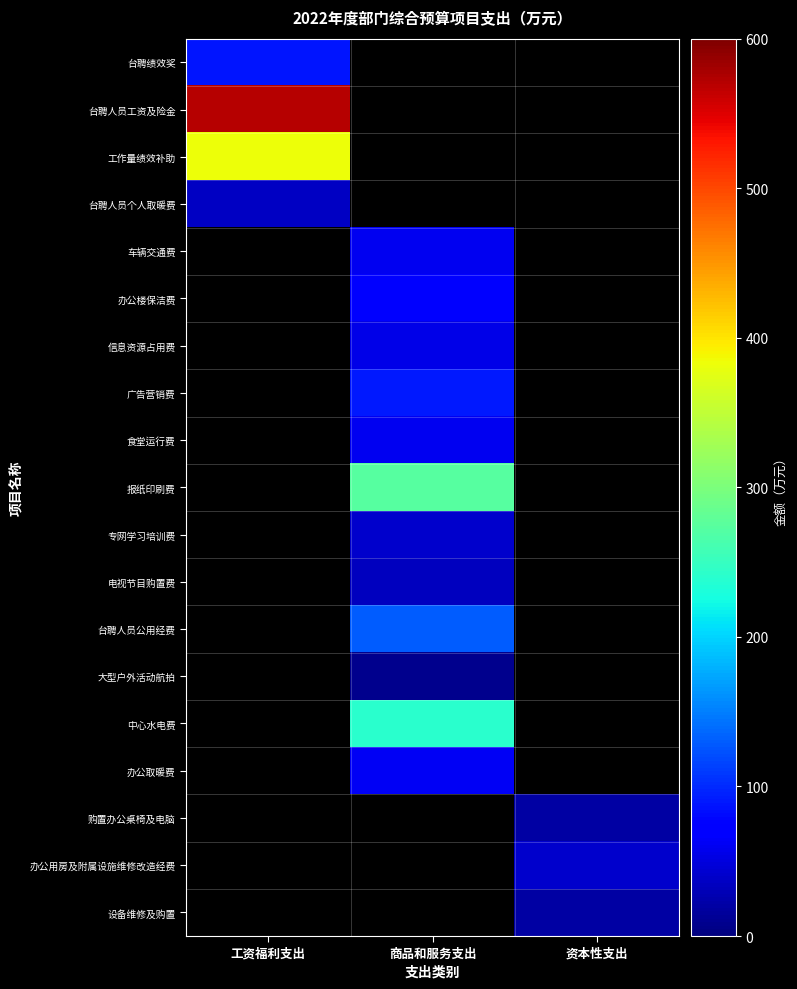

Count the number of categories in the chart.

3